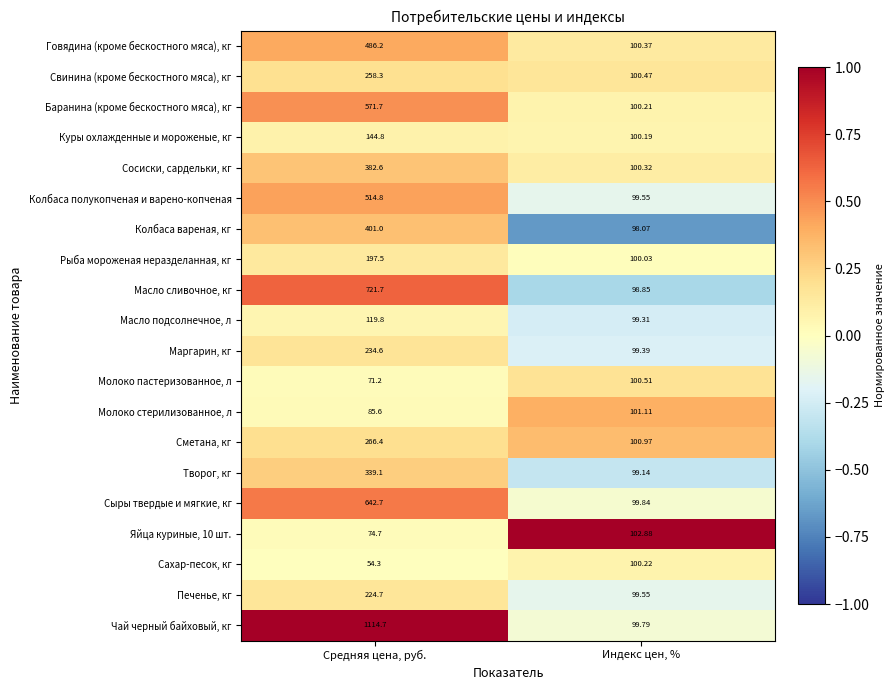

At which label does Маргарин, кг reach its peak?

Средняя цена, руб.